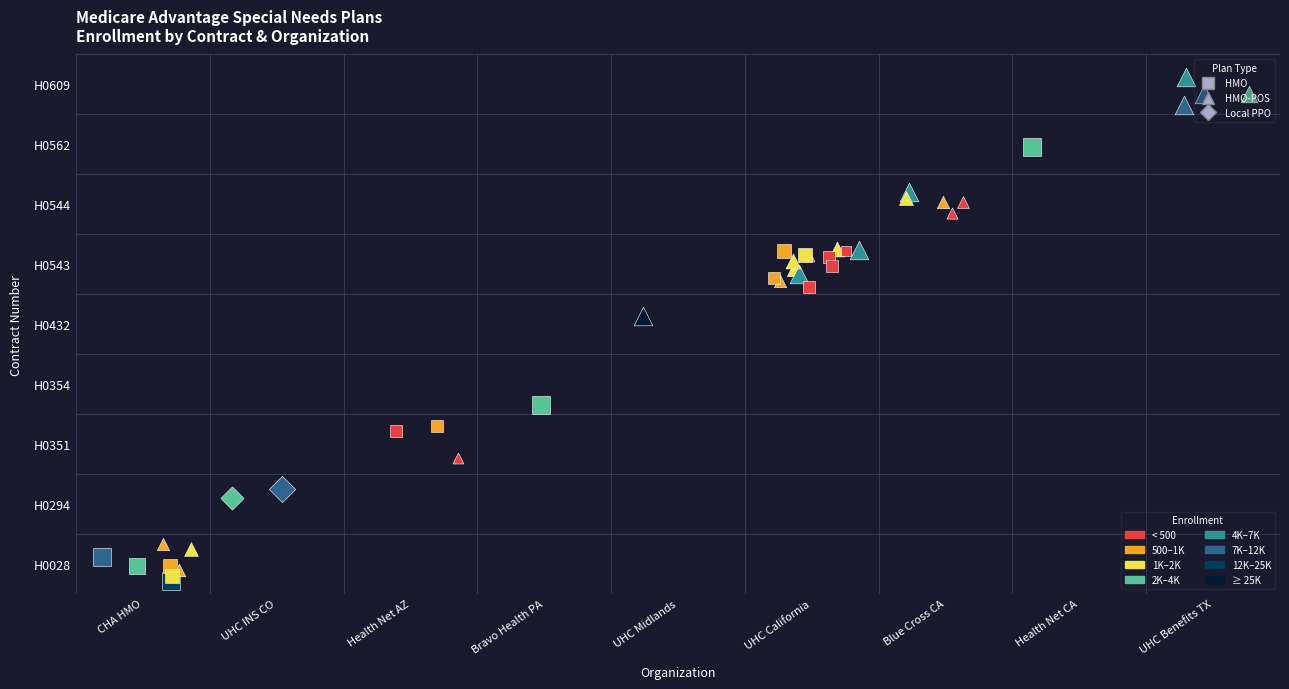

Is it true that H0432 equals 0 at H0354?

True